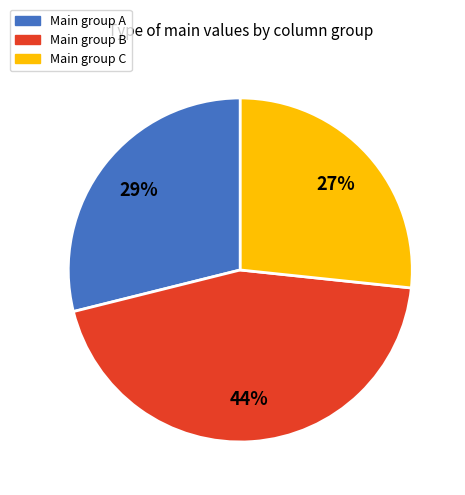

Count the number of slices in the pie.

3